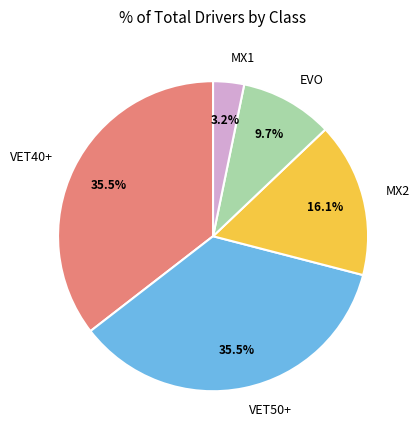

What percentage do MX2 and VET50+ together represent?

51.6%